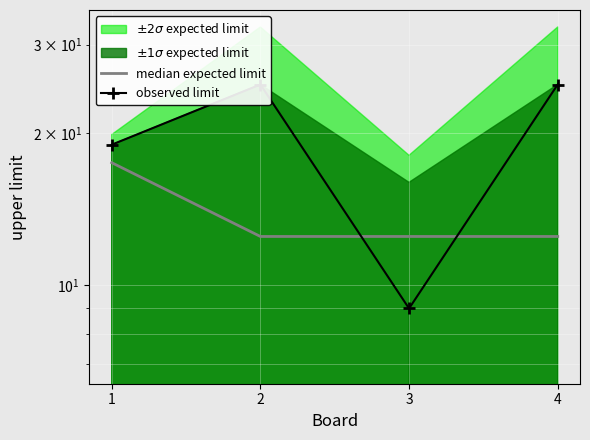

Which has a higher value, 2 or 1?

1